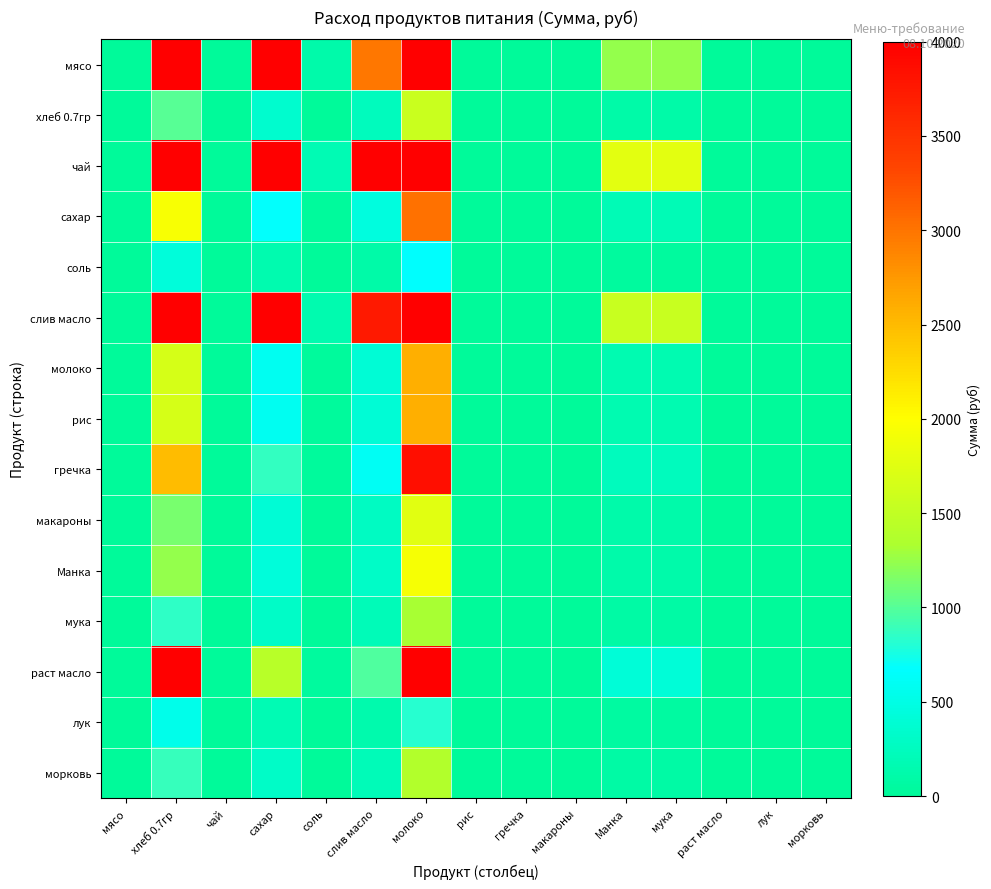

List the series in order of their peak value, highest first.

чай, слив масло, мясо, раст масло, гречка, сахар, молоко, рис, Манка, макароны, хлеб 0.7гр, морковь, мука, лук, соль